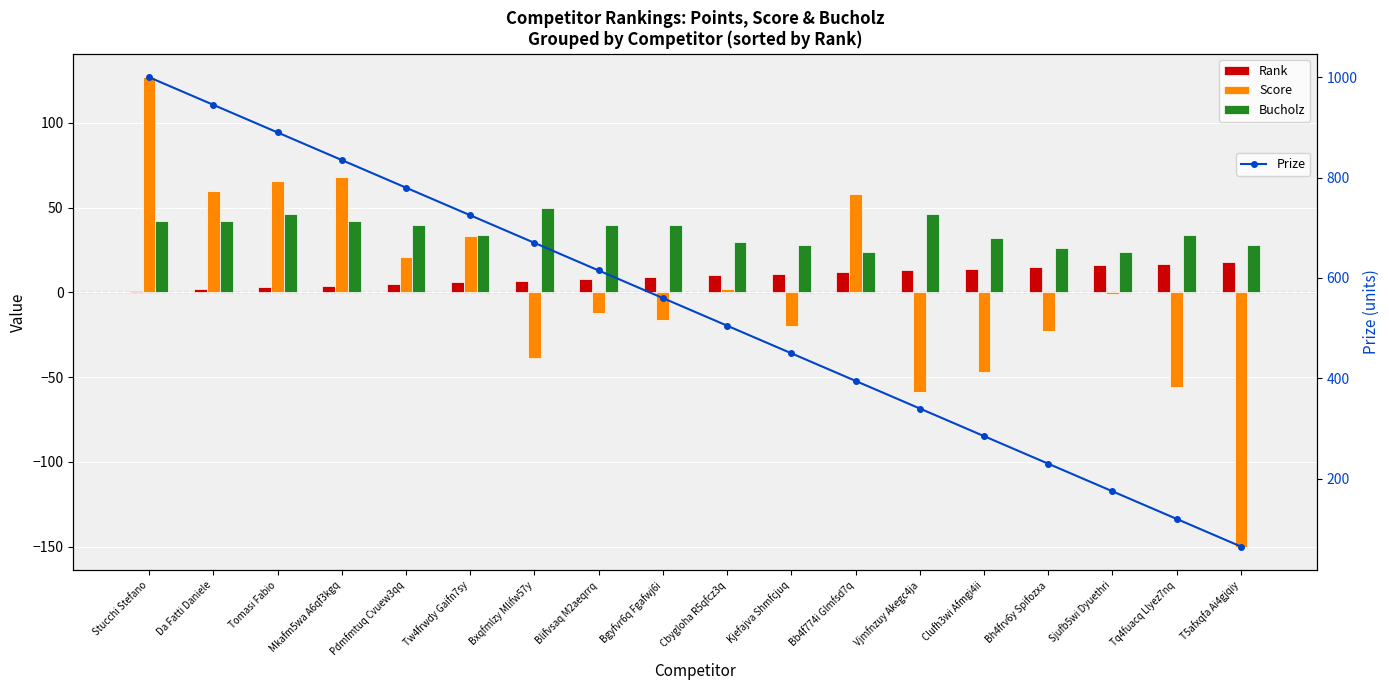

What is the sum of the Rank values at Cbygloha R5qfcz3q and Mkafm5wa A6qf3kgq?

14